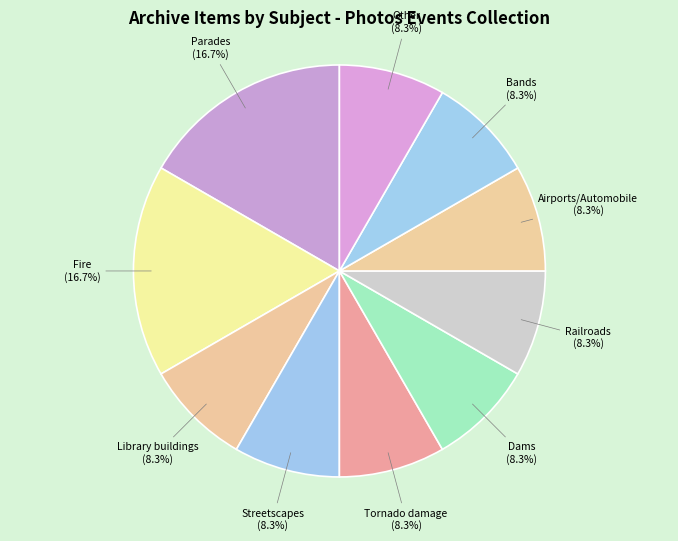

What portion of the pie excludes Tornado damage?

91.7%